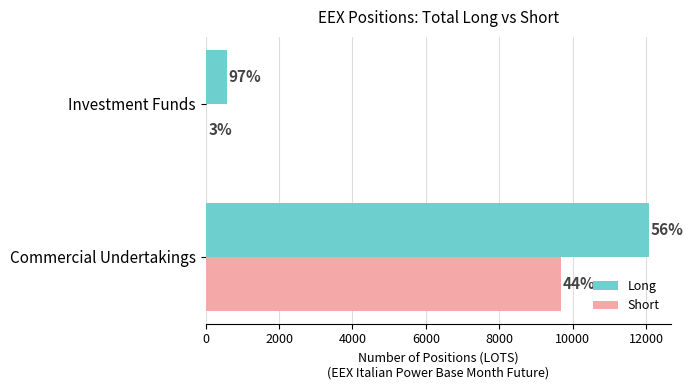

Does the chart contain any negative values?

No